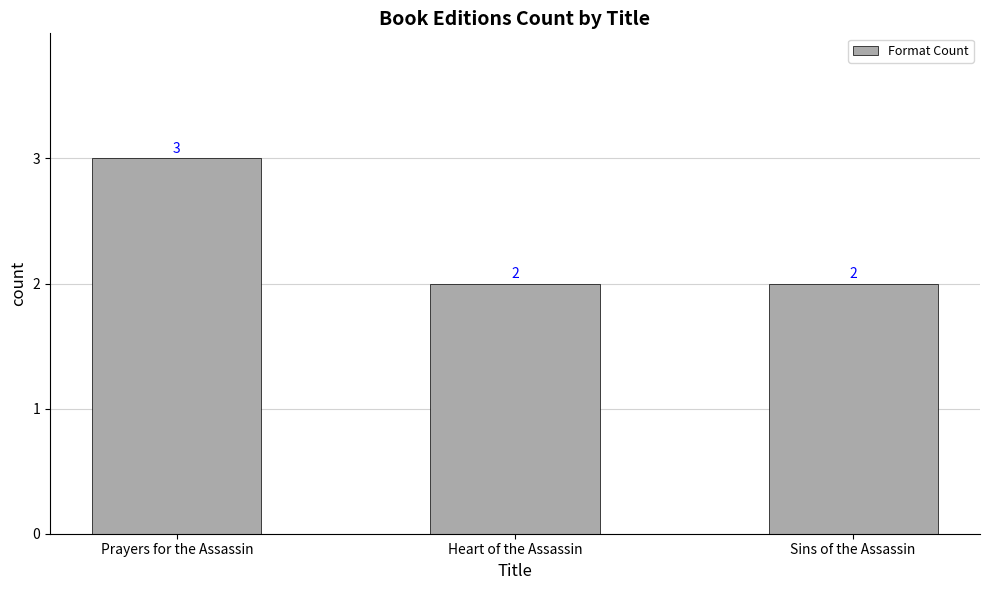

Reading left to right, extract all data points from this chart.

Prayers for the Assassin=3	Heart of the Assassin=2	Sins of the Assassin=2